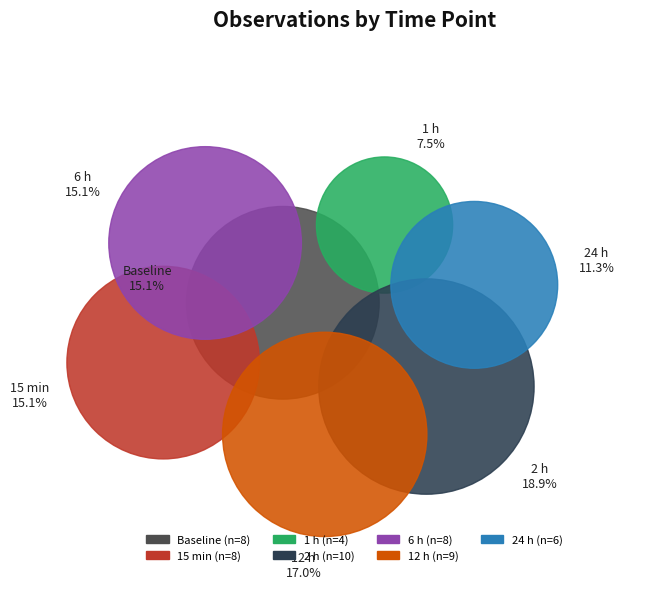

Which category has the smallest portion of the pie?

1 h